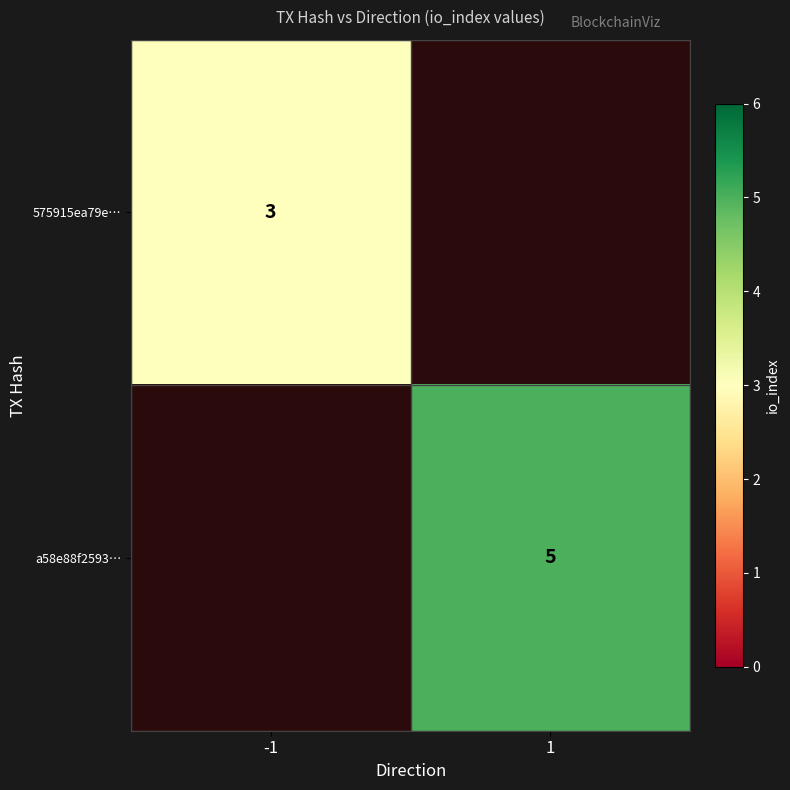

At which category does the chart reach its peak across all series?

1